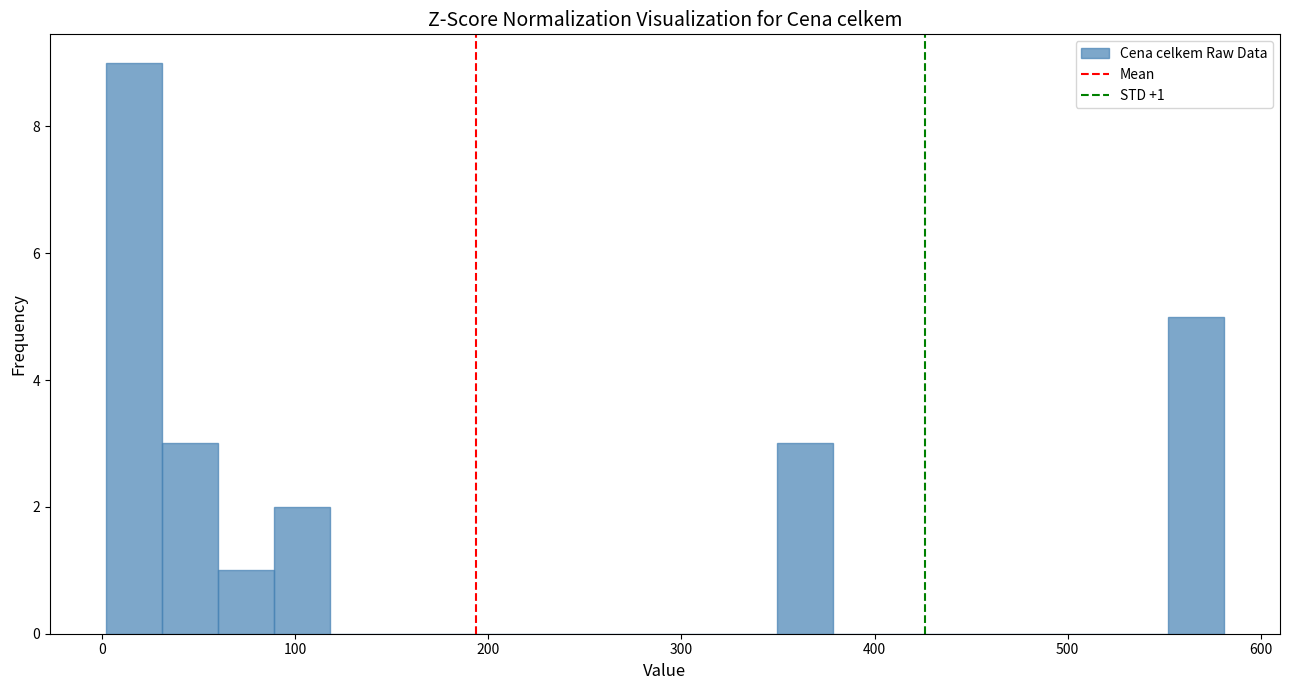

Read against the x-axis, roughly where is the centre of the tallest bar?

20